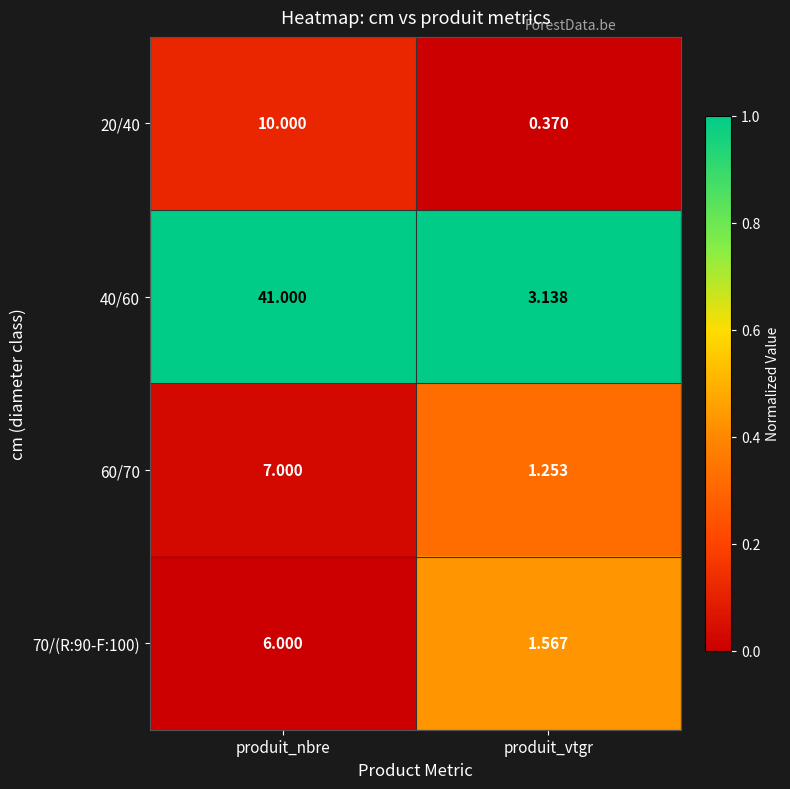

List the labels in order of 20/40 value, largest first.

produit_nbre, produit_vtgr